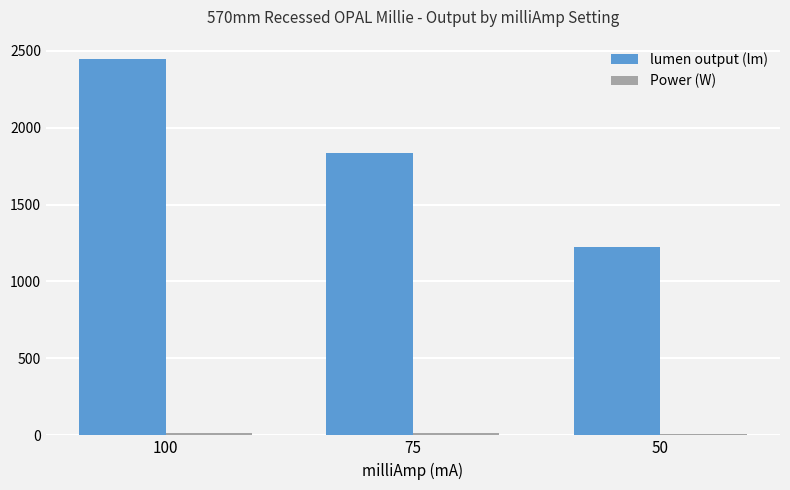

What is the average value of the lumen output (lm) series?

1836.8